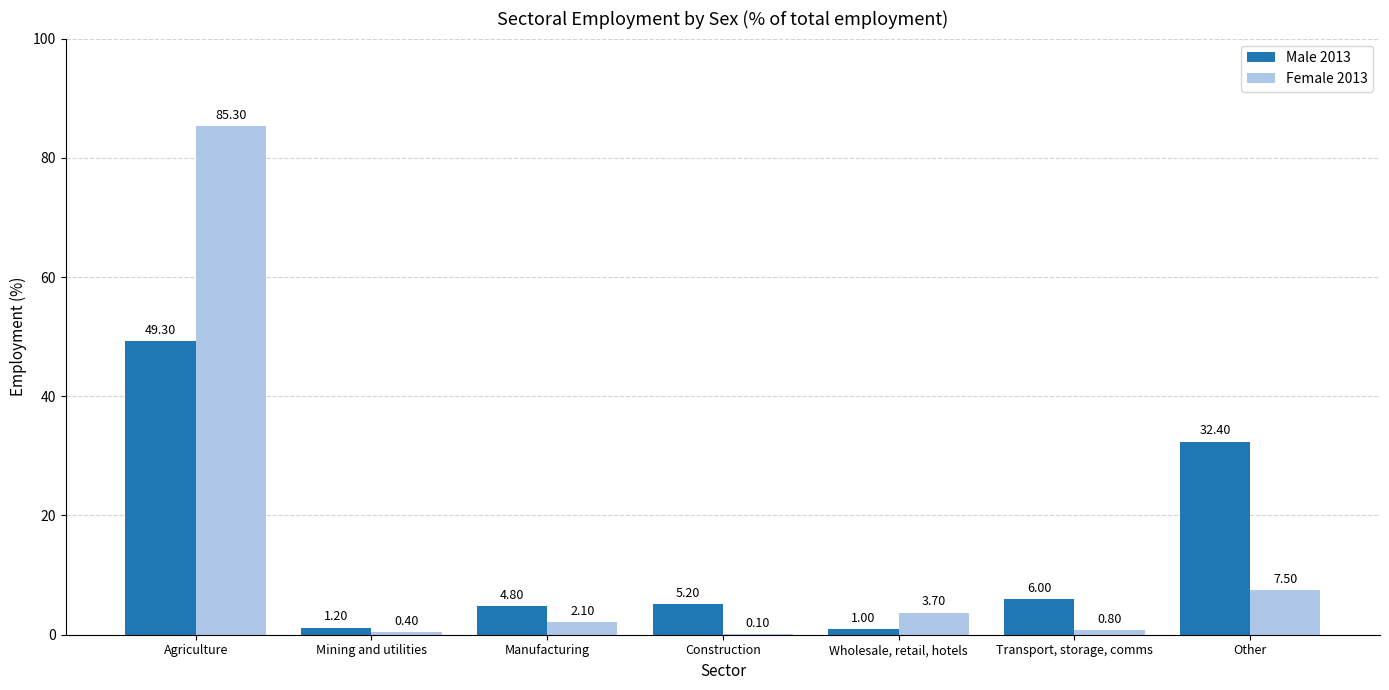

What is the total value across all series at Other?

39.9